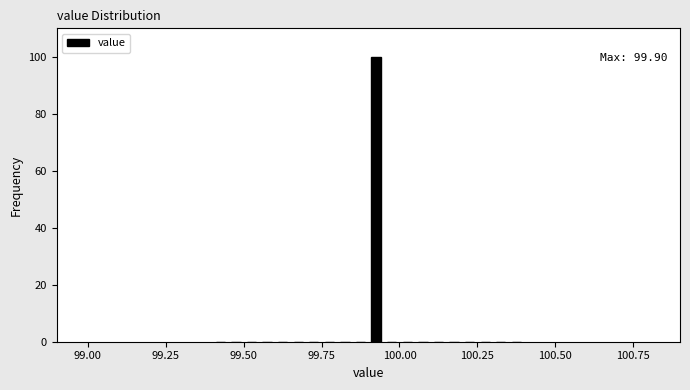

Around what value on the x-axis is the tallest bar? Give the approximate position of its centre, as read against the axis.

99.95